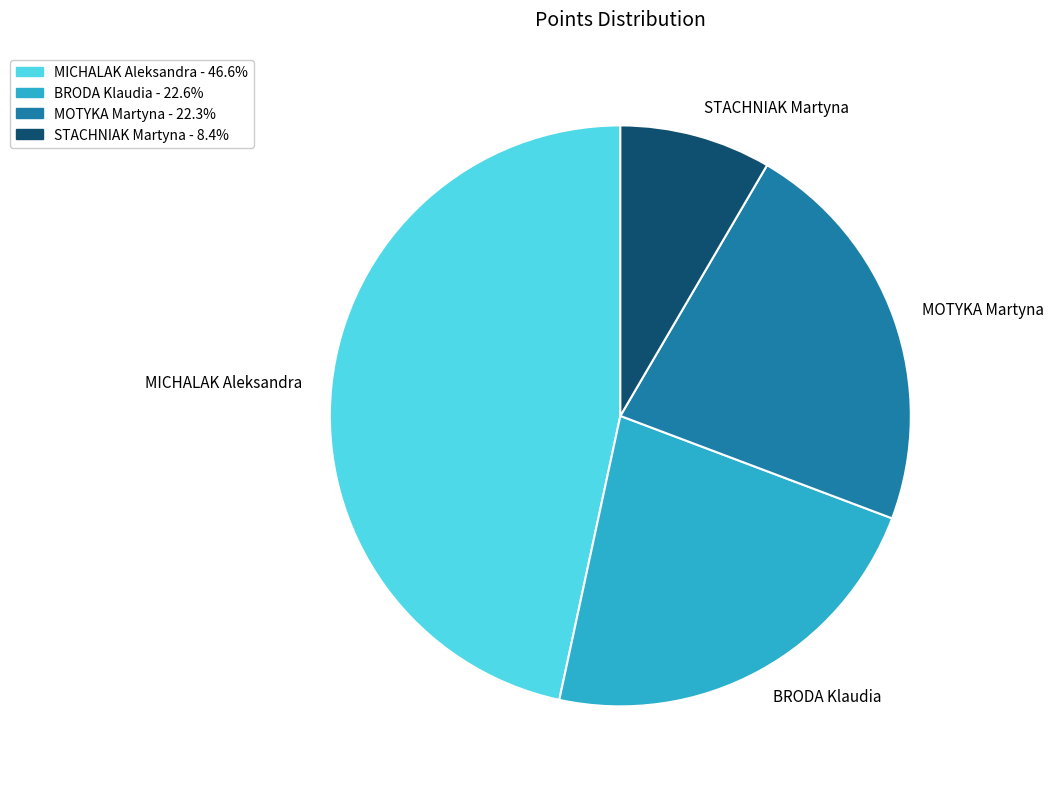

Between MICHALAK Aleksandra and MOTYKA Martyna, which is larger?

MICHALAK Aleksandra